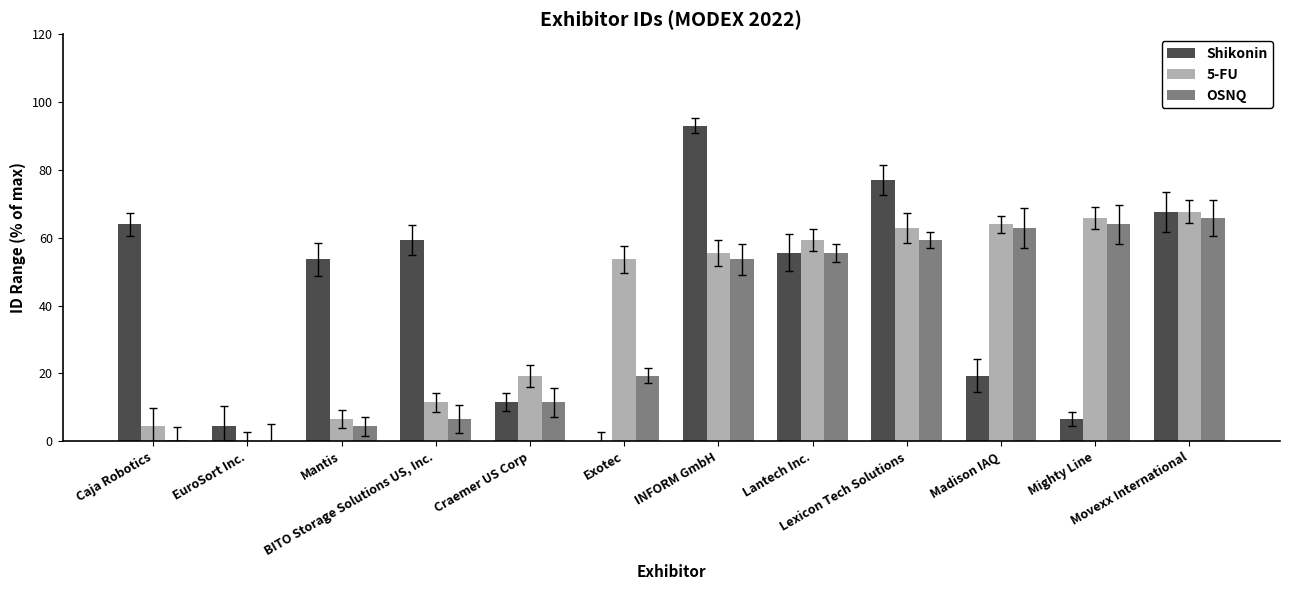

What is the greatest value displayed?

93.0